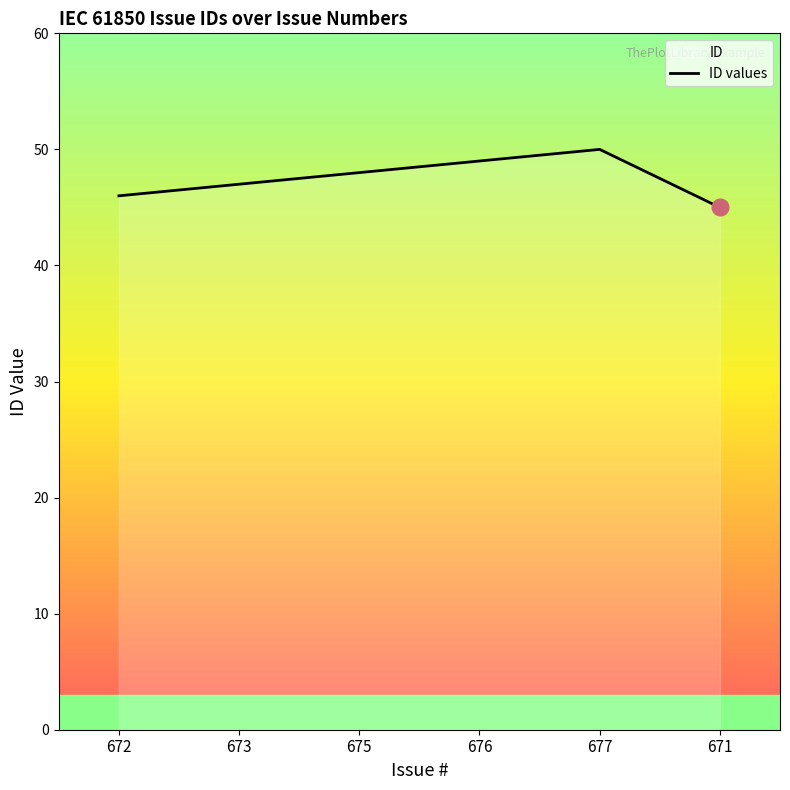

What is the smallest value displayed?

45